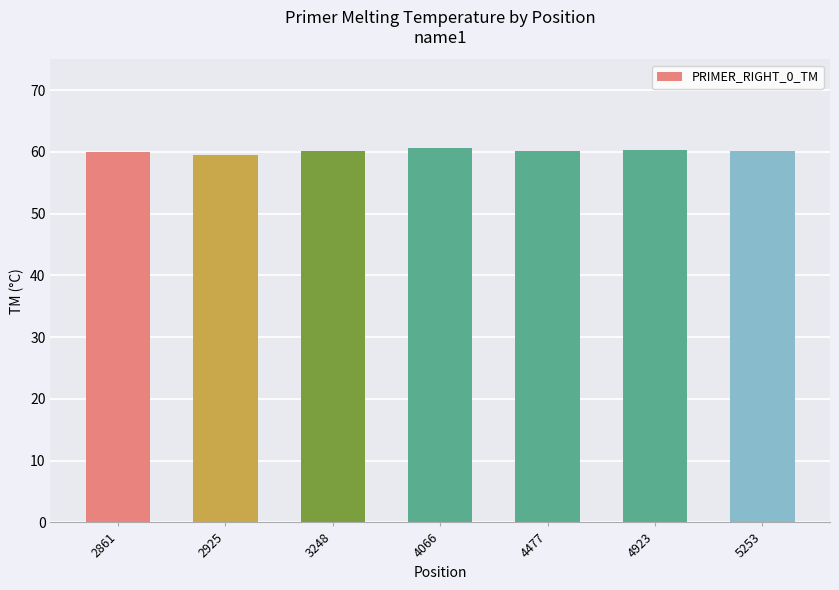

What is the change in value from 4923 to 5253?

-0.2